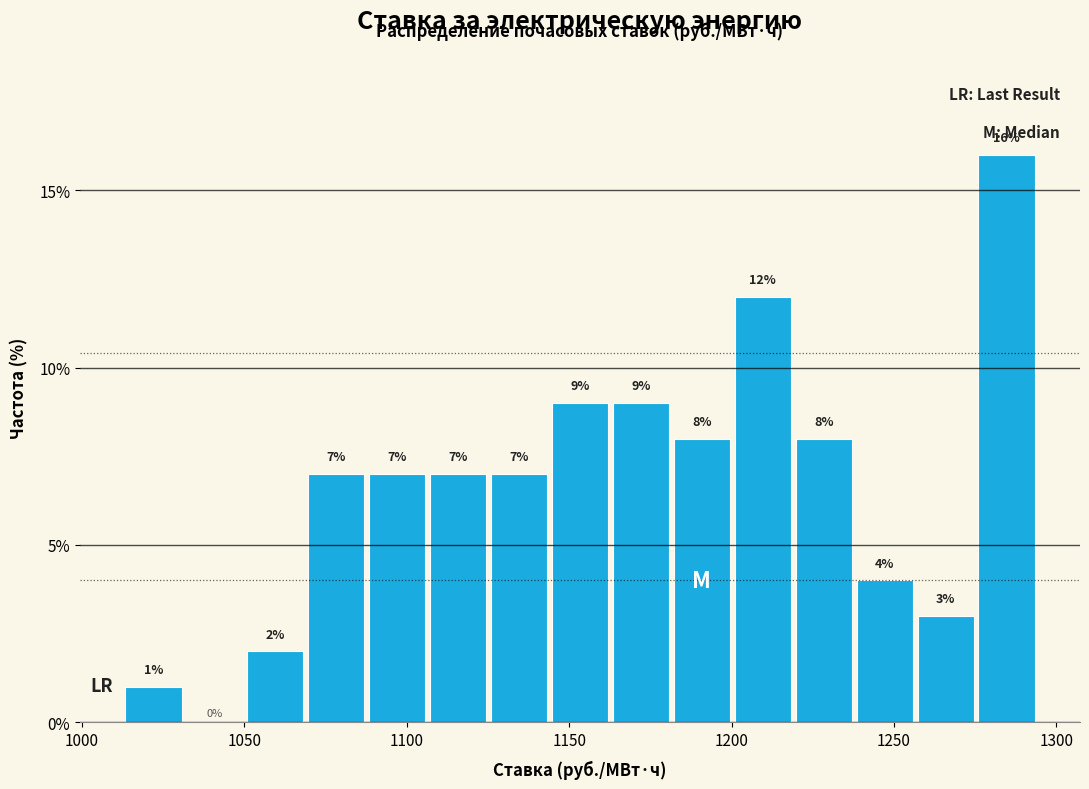

Around what value on the x-axis is the tallest bar? Give the approximate position of its centre, as read against the axis.

1285